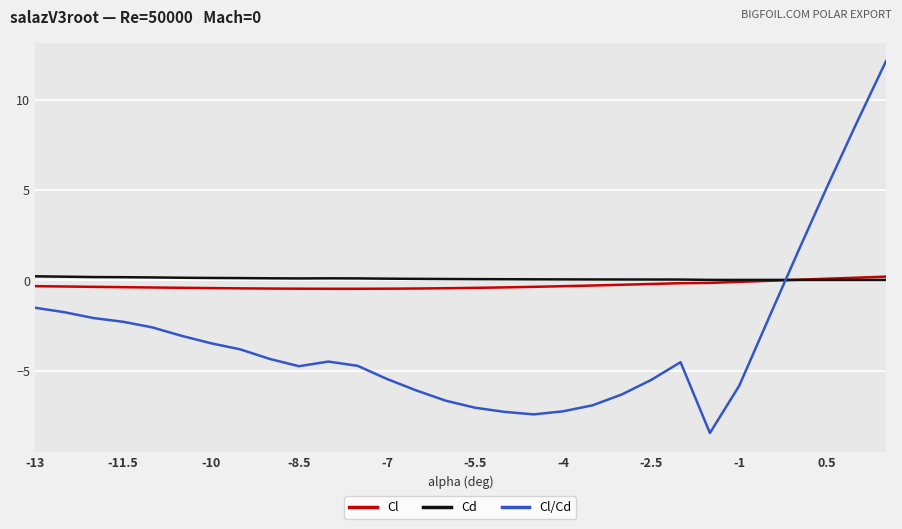

How many lines are shown in the chart?

3